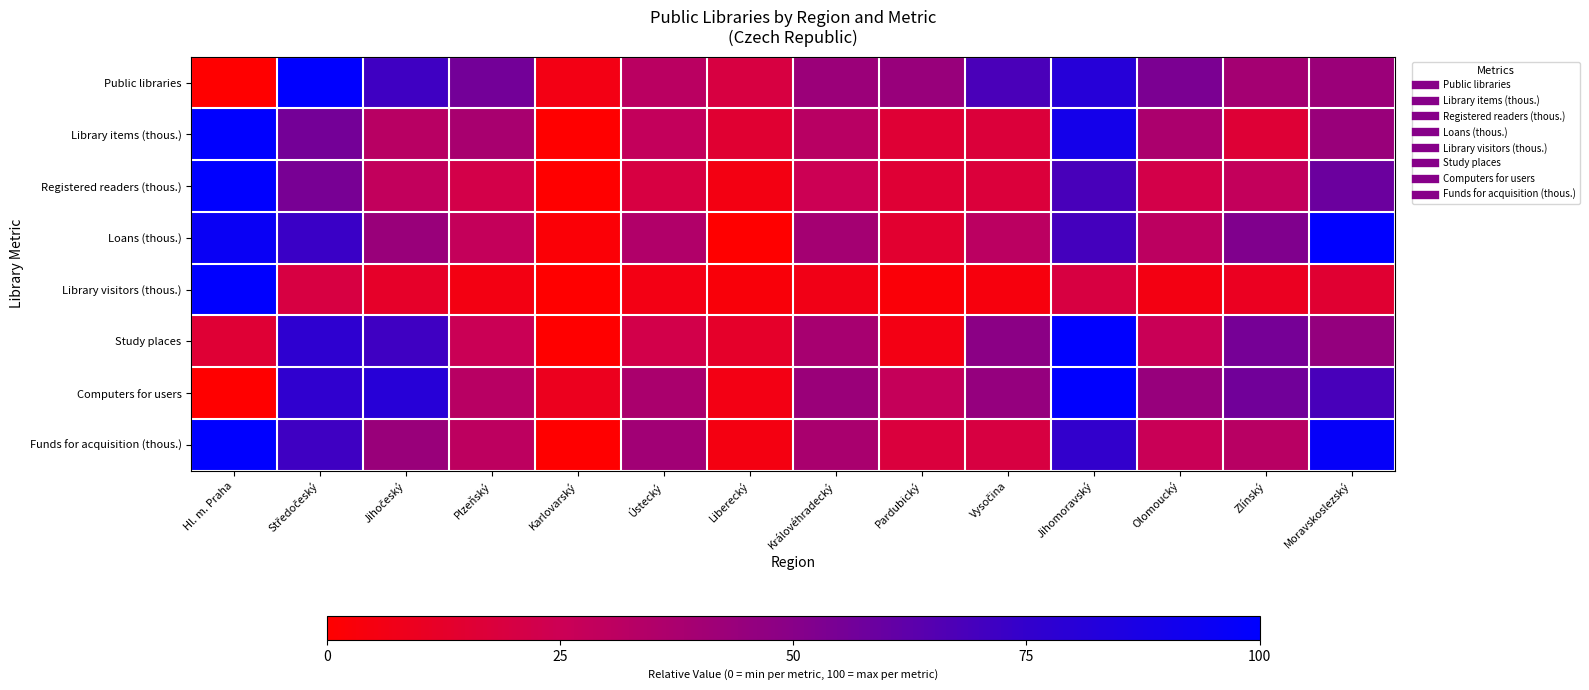

Reading left to right, what are all the values shown in this chart?

Public libraries: Hl. m. Praha=0.0	Středočeský=1.0	Jihočeský=0.7	Plzeňský=0.6	Karlovarský=0.1	Ústecký=0.3	Liberecký=0.2	Královéhradecký=0.4	Pardubický=0.4	Vysočina=0.7	Jihomoravský=0.8	Olomoucký=0.5	Zlínský=0.4	Moravskoslezský=0.4
Library items (thous.): Hl. m. Praha=1.0	Středočeský=0.6	Jihočeský=0.3	Plzeňský=0.4	Karlovarský=0.0	Ústecký=0.3	Liberecký=0.2	Královéhradecký=0.3	Pardubický=0.2	Vysočina=0.2	Jihomoravský=0.9	Olomoucký=0.4	Zlínský=0.2	Moravskoslezský=0.4
Registered readers (thous.): Hl. m. Praha=1.0	Středočeský=0.5	Jihočeský=0.3	Plzeňský=0.2	Karlovarský=0.0	Ústecký=0.2	Liberecký=0.1	Královéhradecký=0.2	Pardubický=0.2	Vysočina=0.2	Jihomoravský=0.7	Olomoucký=0.2	Zlínský=0.3	Moravskoslezský=0.6
Loans (thous.): Hl. m. Praha=0.9	Středočeský=0.7	Jihočeský=0.4	Plzeňský=0.3	Karlovarský=0.0	Ústecký=0.4	Liberecký=0.0	Královéhradecký=0.4	Pardubický=0.1	Vysočina=0.3	Jihomoravský=0.7	Olomoucký=0.3	Zlínský=0.5	Moravskoslezský=1.0
Library visitors (thous.): Hl. m. Praha=1.0	Středočeský=0.2	Jihočeský=0.1	Plzeňský=0.1	Karlovarský=0.0	Ústecký=0.1	Liberecký=0.0	Královéhradecký=0.1	Pardubický=0.0	Vysočina=0.0	Jihomoravský=0.2	Olomoucký=0.1	Zlínský=0.1	Moravskoslezský=0.2
Study places: Hl. m. Praha=0.2	Středočeský=0.8	Jihočeský=0.7	Plzeňský=0.3	Karlovarský=0.0	Ústecký=0.2	Liberecký=0.1	Královéhradecký=0.4	Pardubický=0.1	Vysočina=0.5	Jihomoravský=1.0	Olomoucký=0.3	Zlínský=0.6	Moravskoslezský=0.5
Computers for users: Hl. m. Praha=0.0	Středočeský=0.8	Jihočeský=0.8	Plzeňský=0.3	Karlovarský=0.1	Ústecký=0.4	Liberecký=0.1	Královéhradecký=0.4	Pardubický=0.3	Vysočina=0.5	Jihomoravský=1.0	Olomoucký=0.4	Zlínský=0.6	Moravskoslezský=0.7
Funds for acquisition (thous.): Hl. m. Praha=1.0	Středočeský=0.7	Jihočeský=0.4	Plzeňský=0.3	Karlovarský=0.0	Ústecký=0.4	Liberecký=0.1	Královéhradecký=0.4	Pardubický=0.2	Vysočina=0.2	Jihomoravský=0.8	Olomoucký=0.3	Zlínský=0.3	Moravskoslezský=1.0